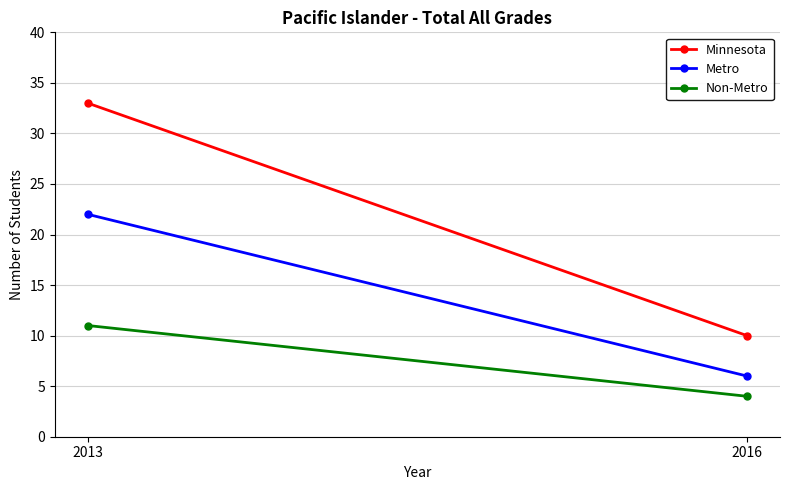

What is the value of the Metro point at the 1st from the left?

22